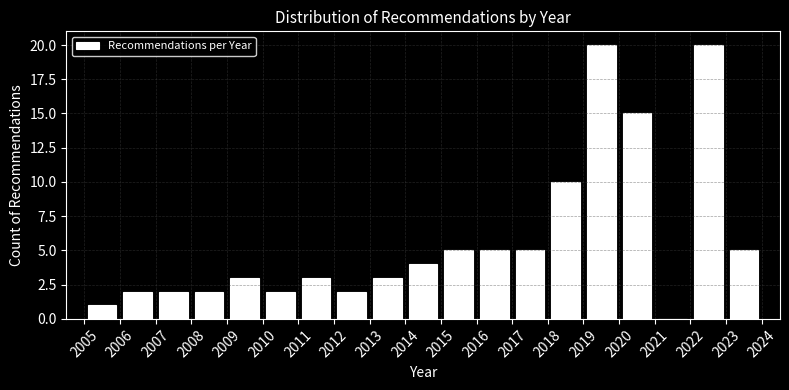

What is the height of the bar covering 2010 to 2011 on the x-axis? The values are not printed on the chart, so give them approximately, as read against the axis.

2